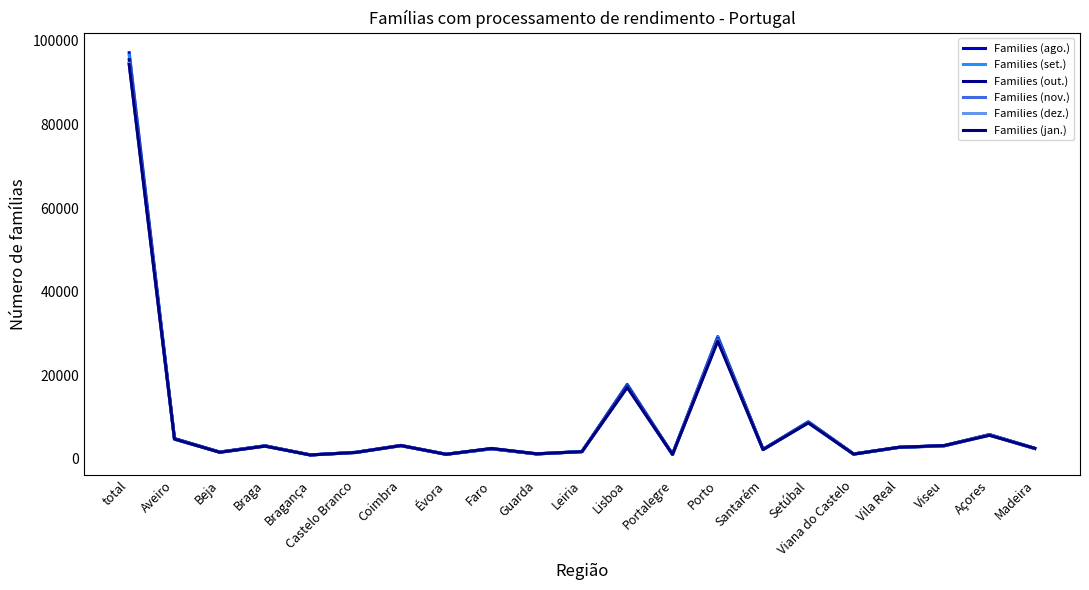

What are all the series names shown in the legend?

Families (ago.), Families (set.), Families (out.), Families (nov.), Families (dez.), Families (jan.)